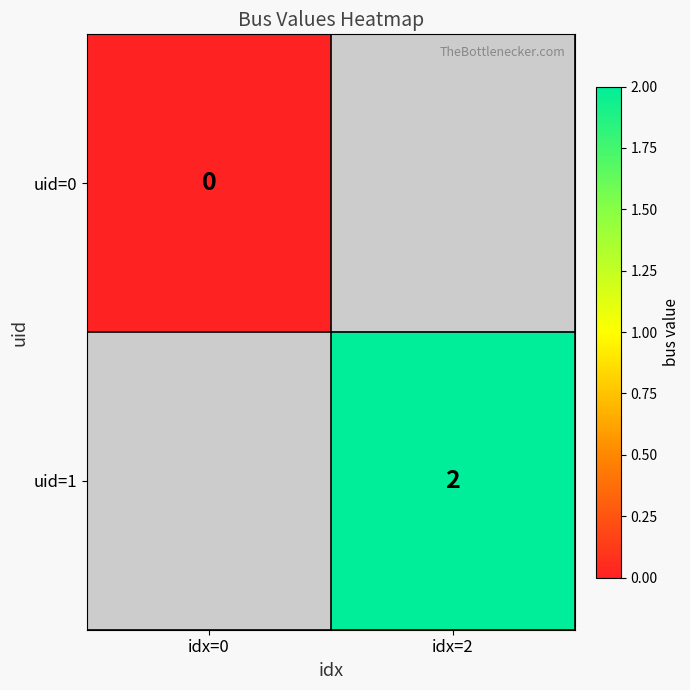

True or false: uid=1 has a value of 3 at idx=2.

False